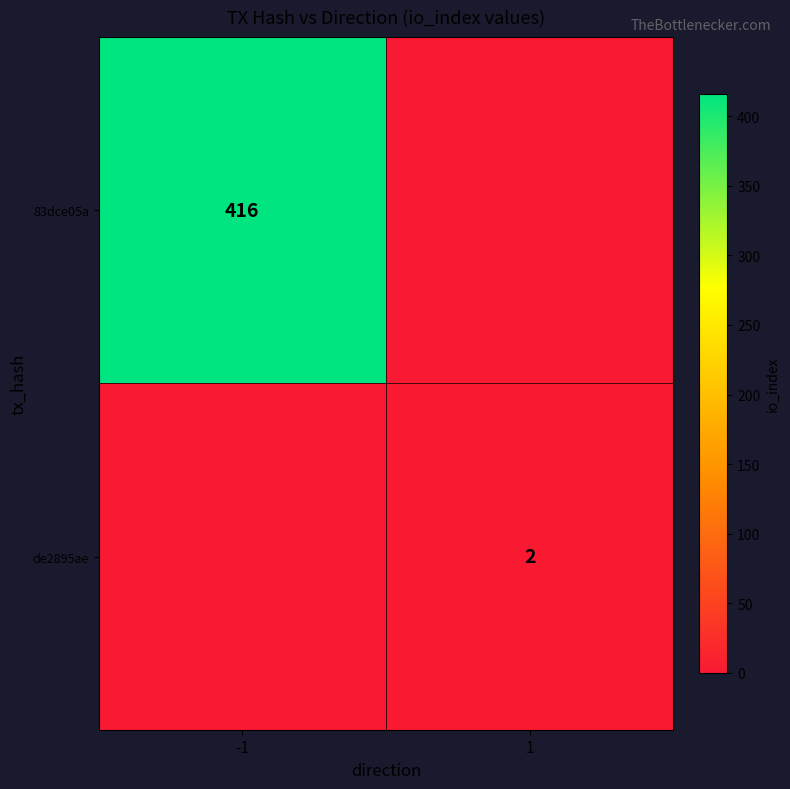

True or false: 83dce05a has a value of 156 at -1.

False